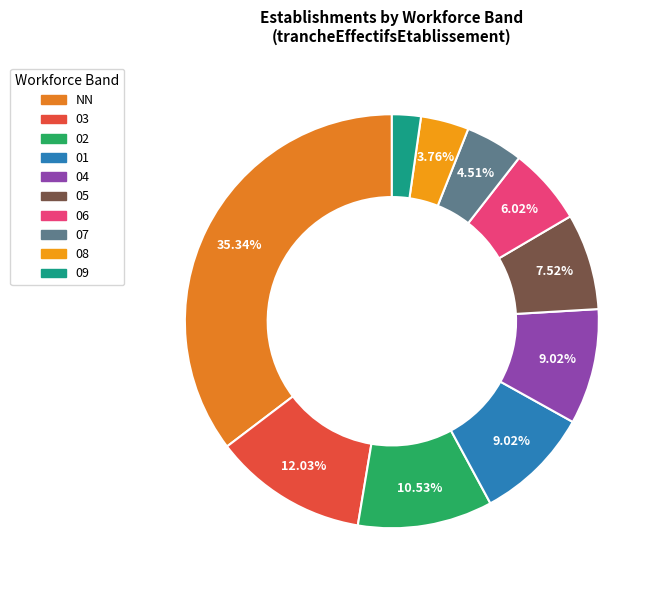

How many segments does this pie chart have?

10